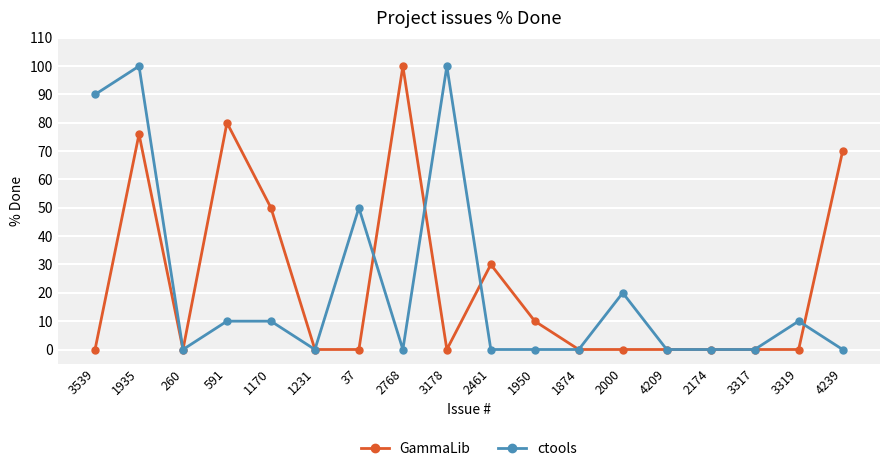

Where is the first local minimum for GammaLib?

260